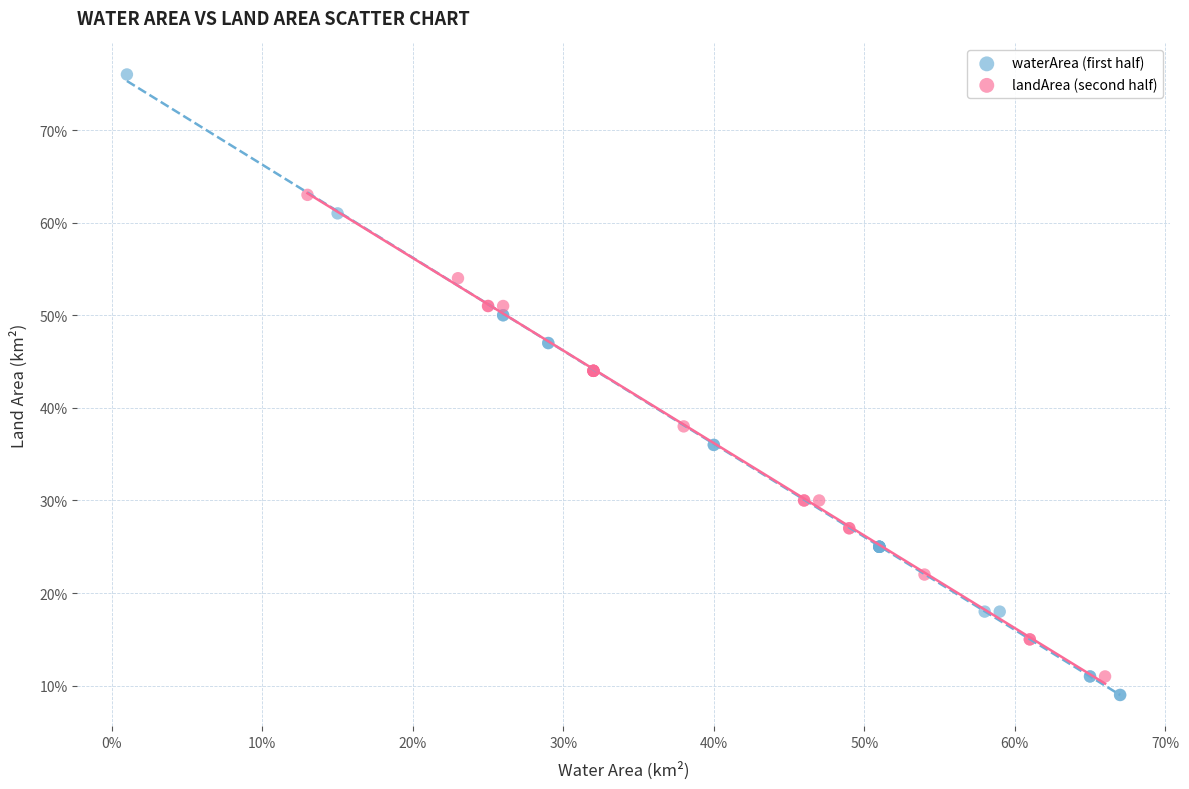

Which series contains the lowest Y value?

waterArea (first half)